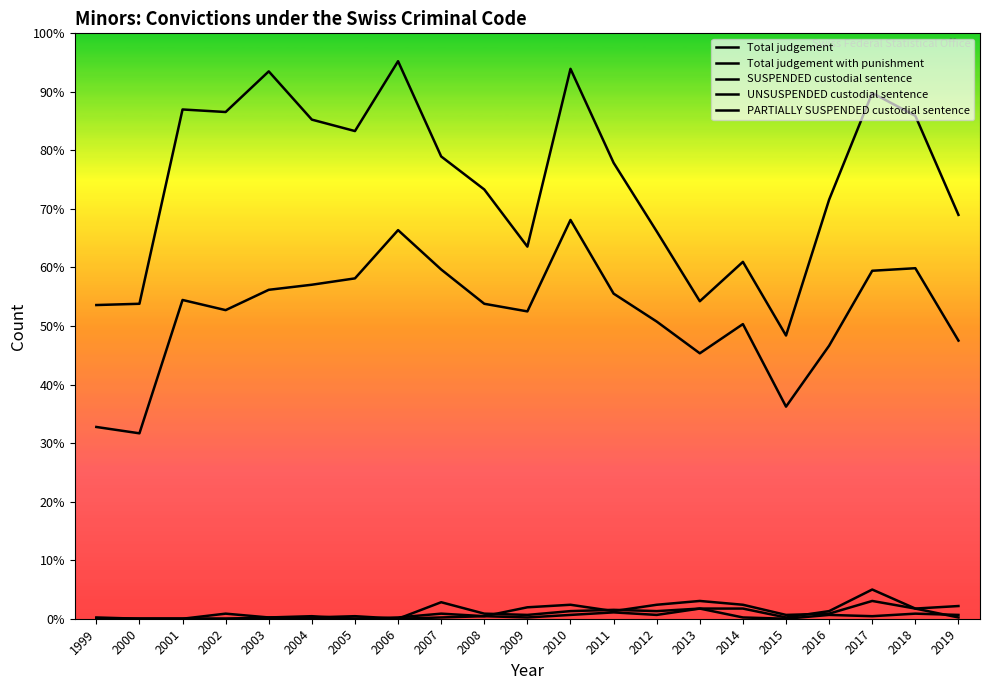

Does the chart have visible grid lines?

No